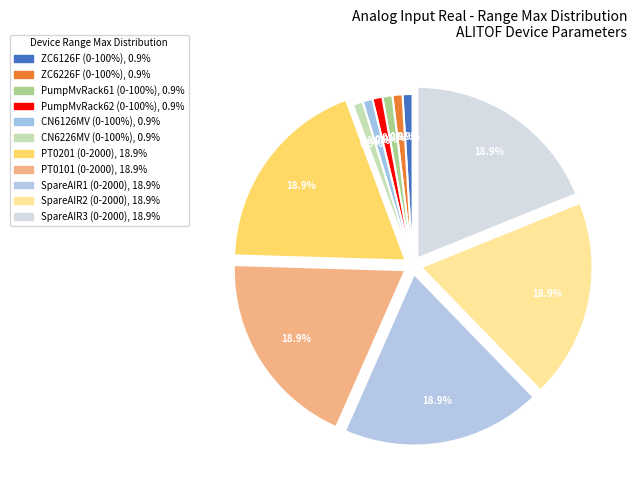

What is the ratio of the value at ZC6126F (0-100%) to the value at PumpMvRack61 (0-100%)?

1.0